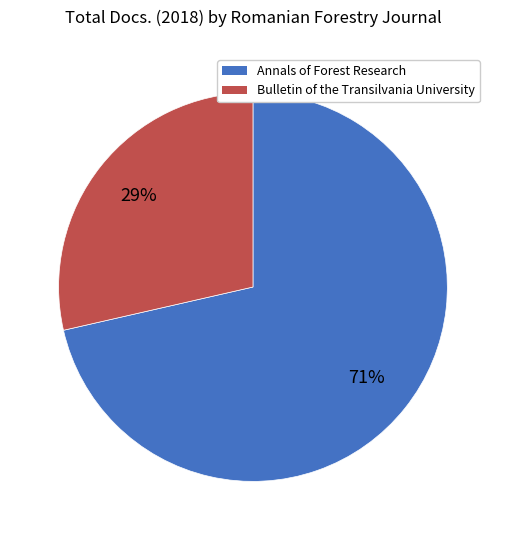

To the nearest percent, what is the average slice percentage?

50%